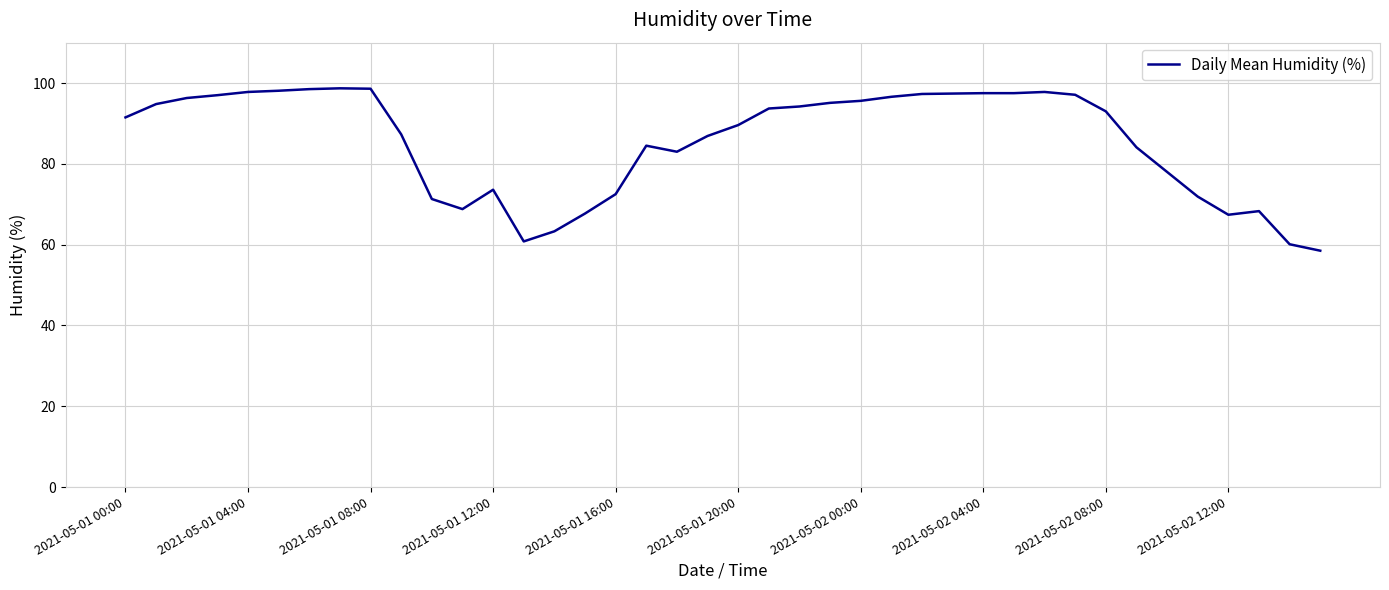

What is the difference between the maximum and minimum values?

40.2